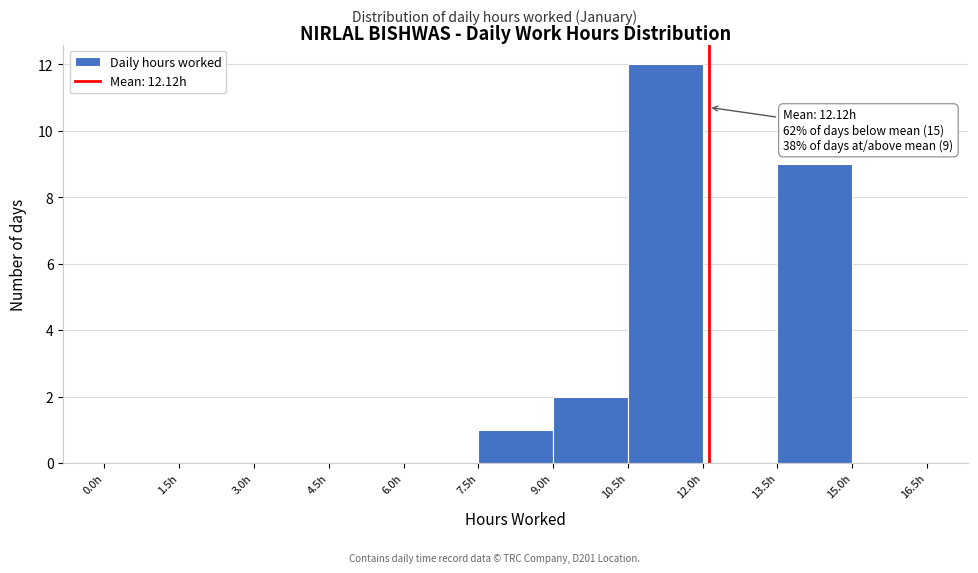

Which range on the x-axis has the tallest bar?

10.5 to 12.0